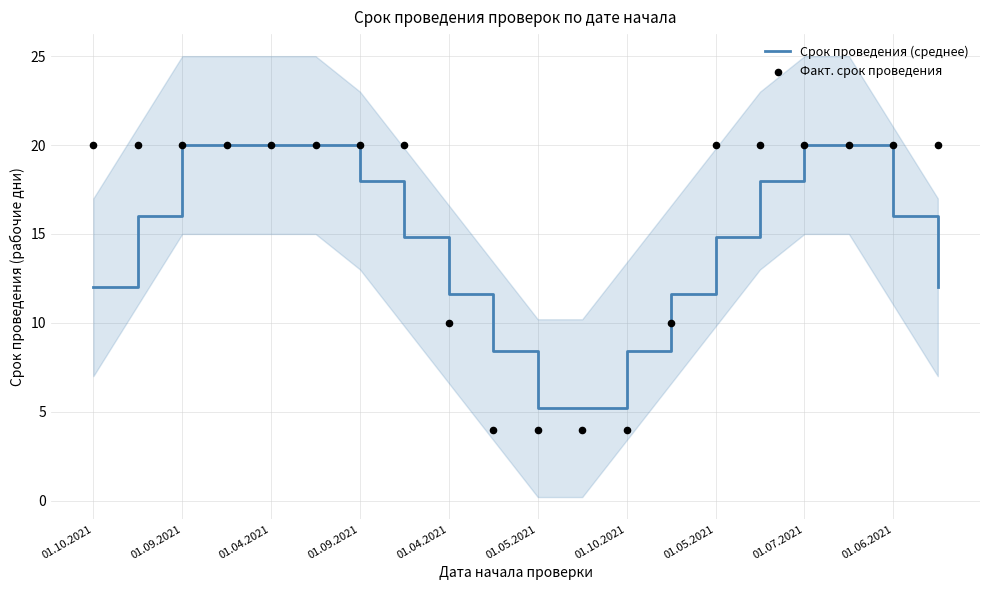

Which series contains the lowest Y value?

Факт. срок проведения